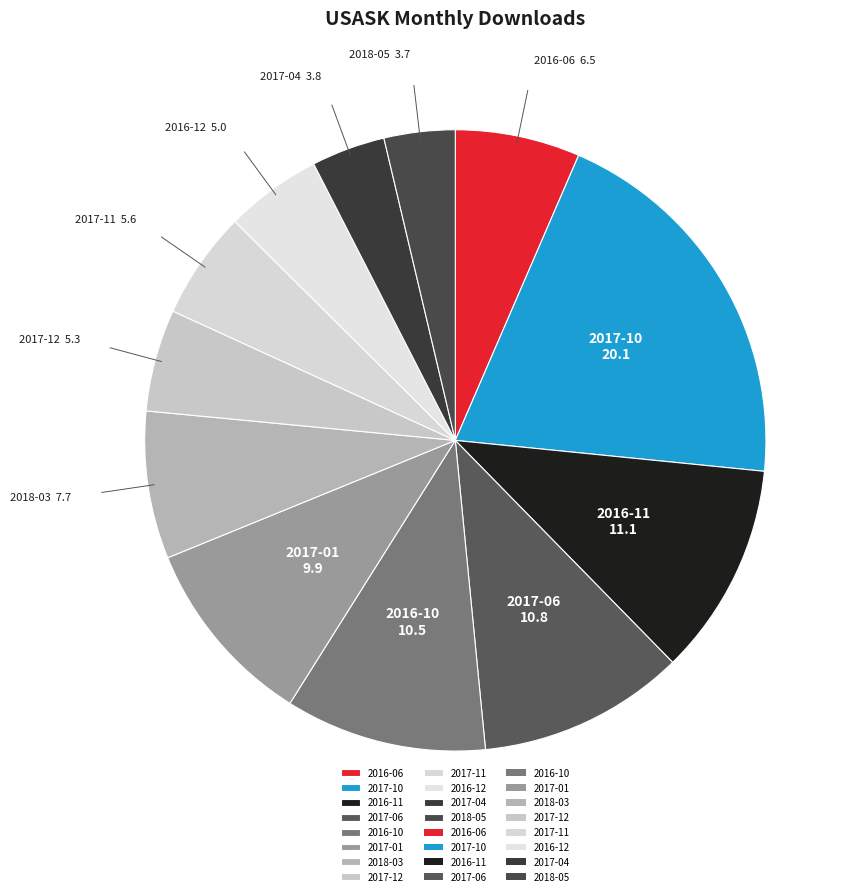

The 2016-11 slice represents 11% of the pie. True or false?

True